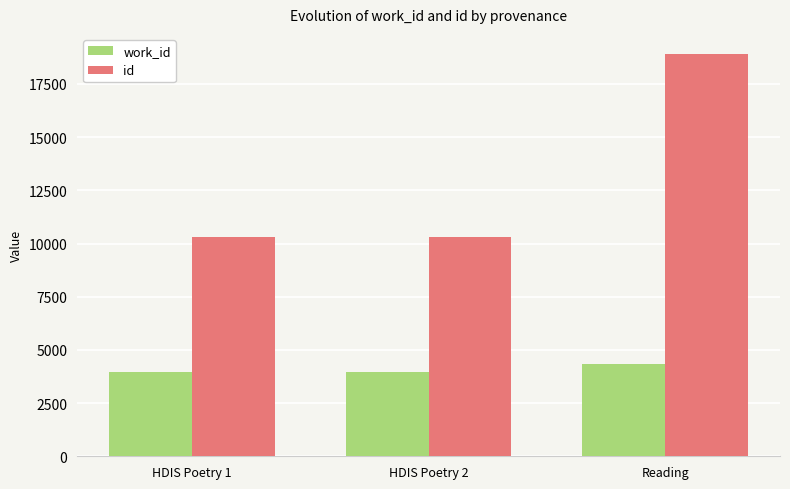

What is the value of the id bar at the 1st from the left?

10303